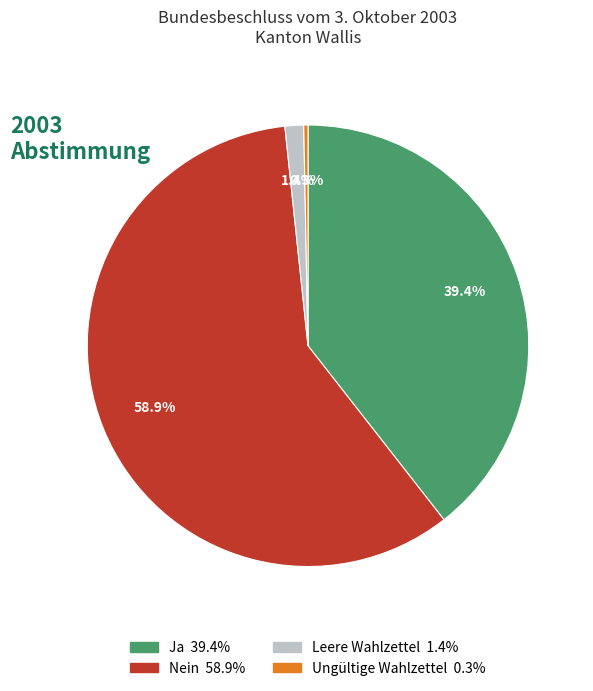

Which slice is the smallest?

Ungültige Wahlzettel